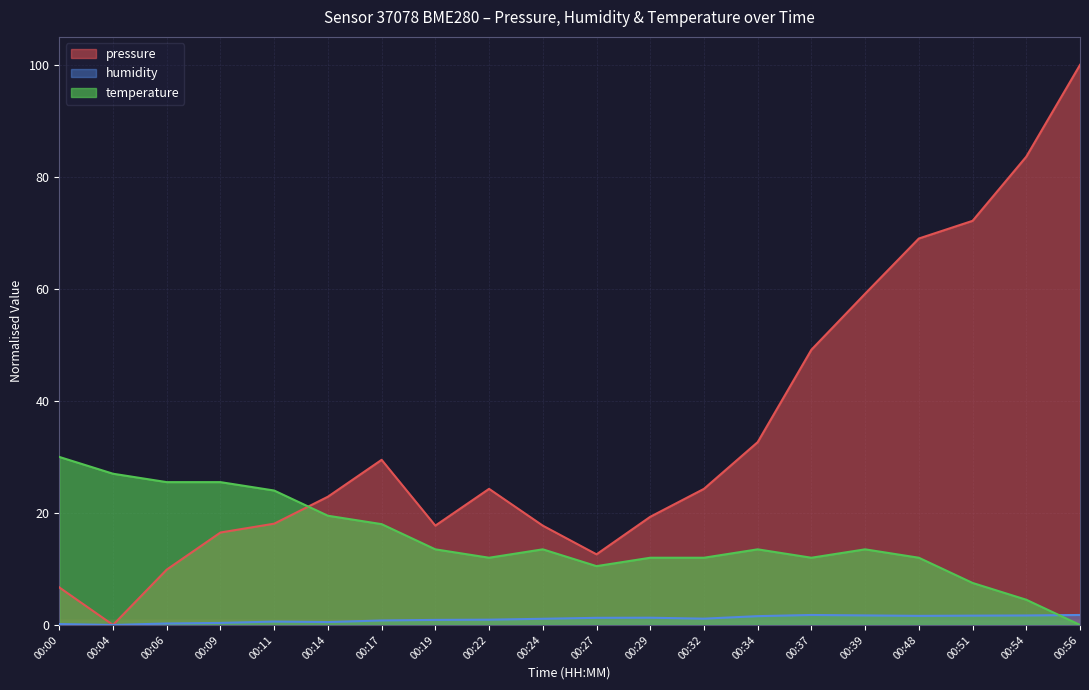

Is it true that humidity equals 1.3 at 00:29?

True